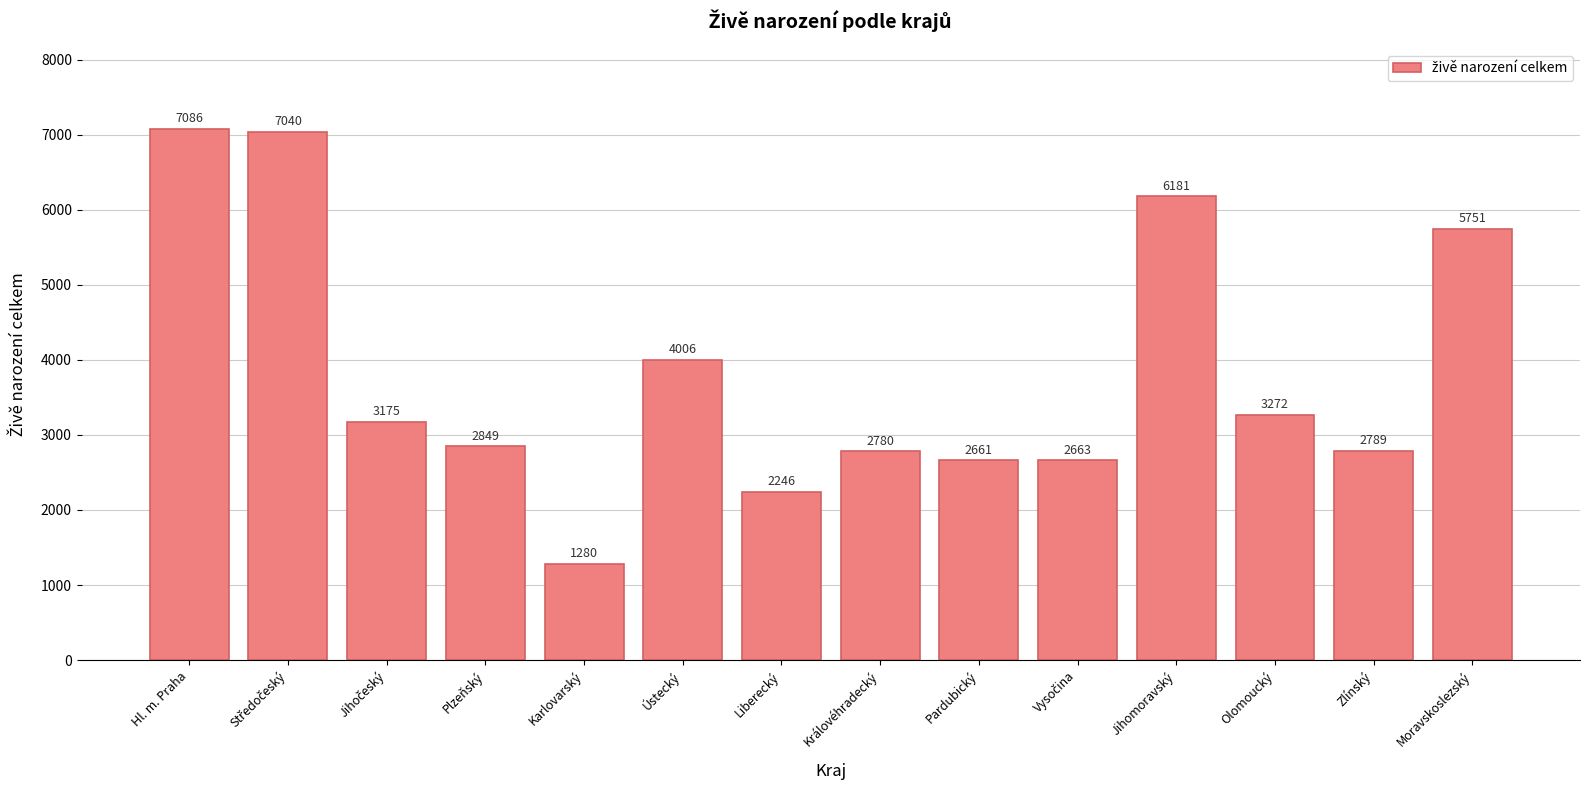

Where does the data first go above 3175?

Hl. m. Praha